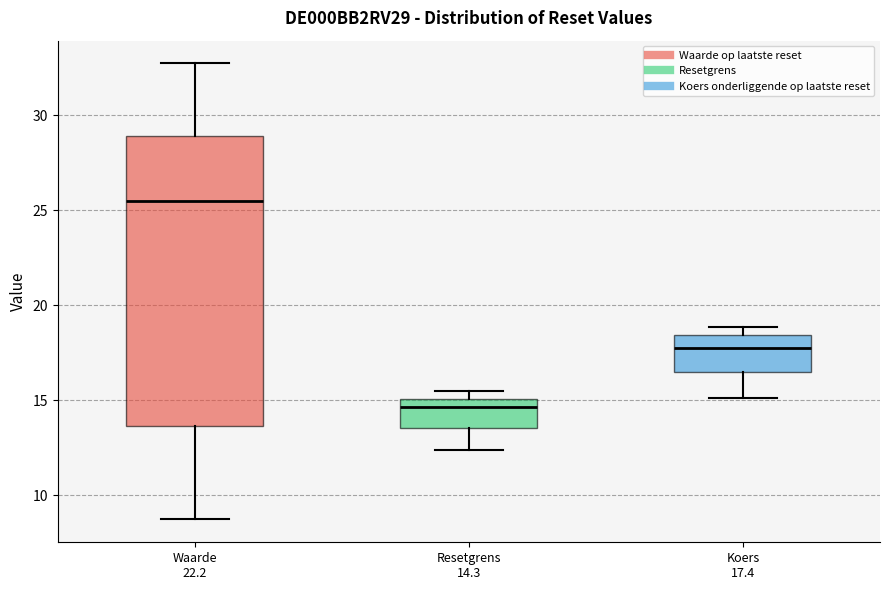

Reading left to right, transcribe this box plot: for each box, give where its median line is, the range the box spans, and where its two whiskers end, as read against the y-axis. The values are not printed on the chart, so give them approximately, as read against the axis.

Waarde 22.2: median 25.5, box 13.5 to 29.0, whiskers 8.5 to 32.5
Resetgrens 14.3: median 14.5, box 13.5 to 15.0, whiskers 12.5 to 15.5
Koers 17.4: median 17.5, box 16.5 to 18.5, whiskers 15.0 to 19.0